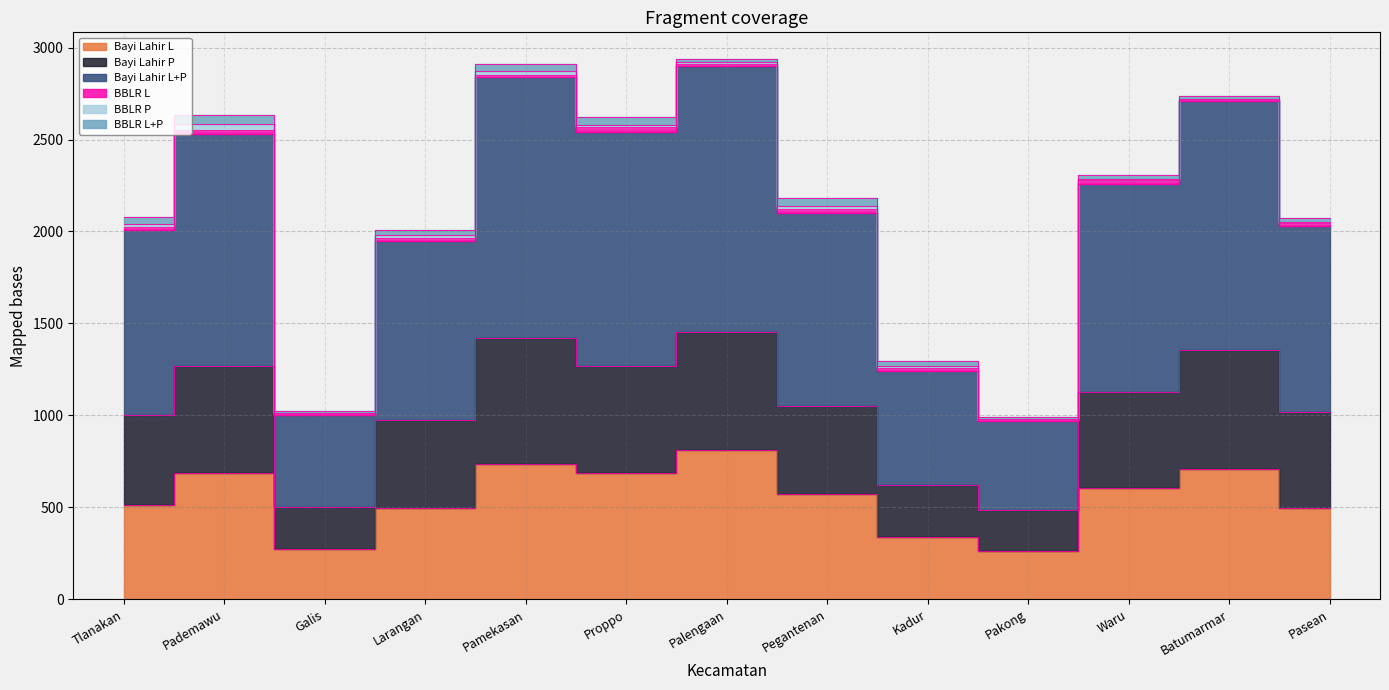

True or false: Bayi Lahir L+P has more than 0 interior local peaks.

True